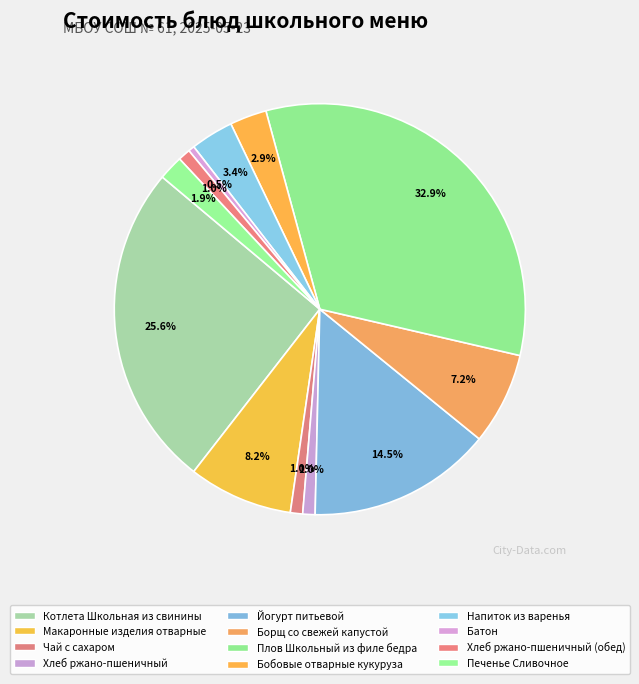

How many slices are in this pie chart?

12